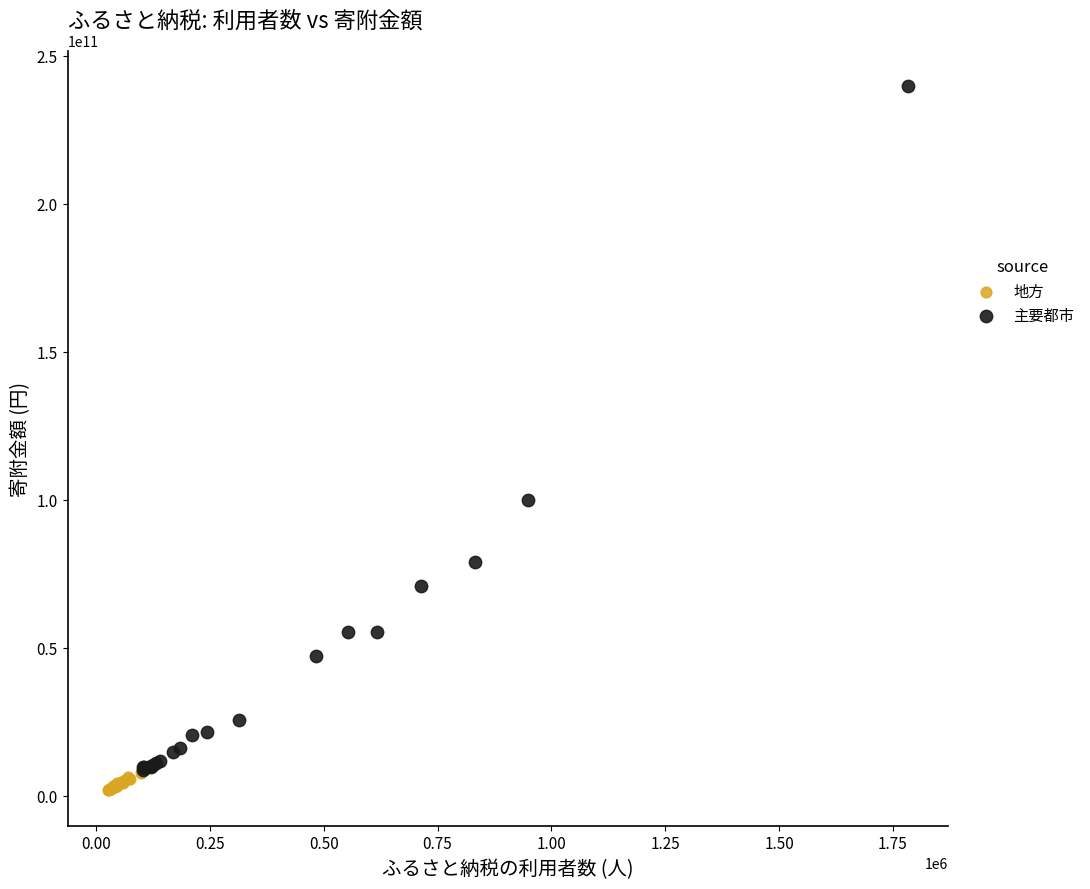

Which series has the widest spread of Y values?

主要都市